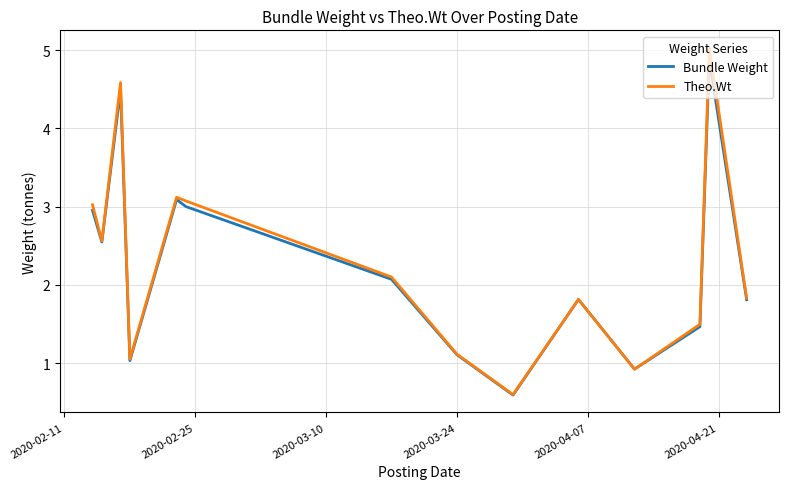

Which series has the widest spread of values?

Theo.Wt